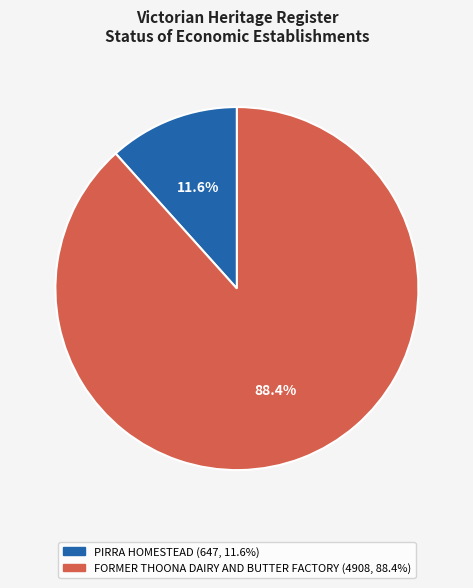

Which category has the biggest portion of the pie?

FORMER THOONA DAIRY AND BUTTER FACTORY